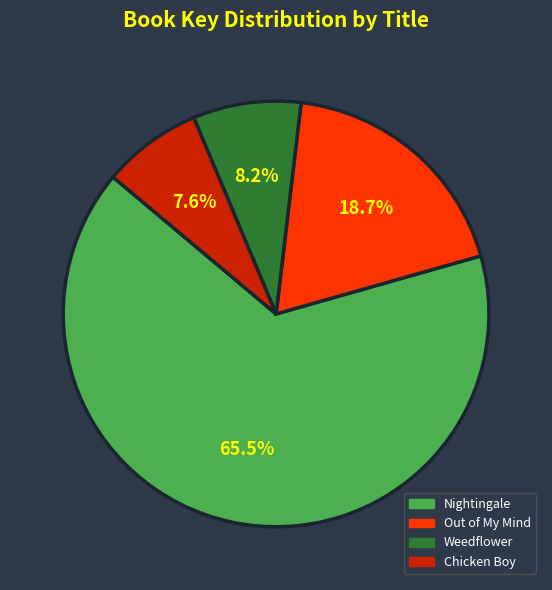

Between Nightingale and Chicken Boy, which is larger?

Nightingale